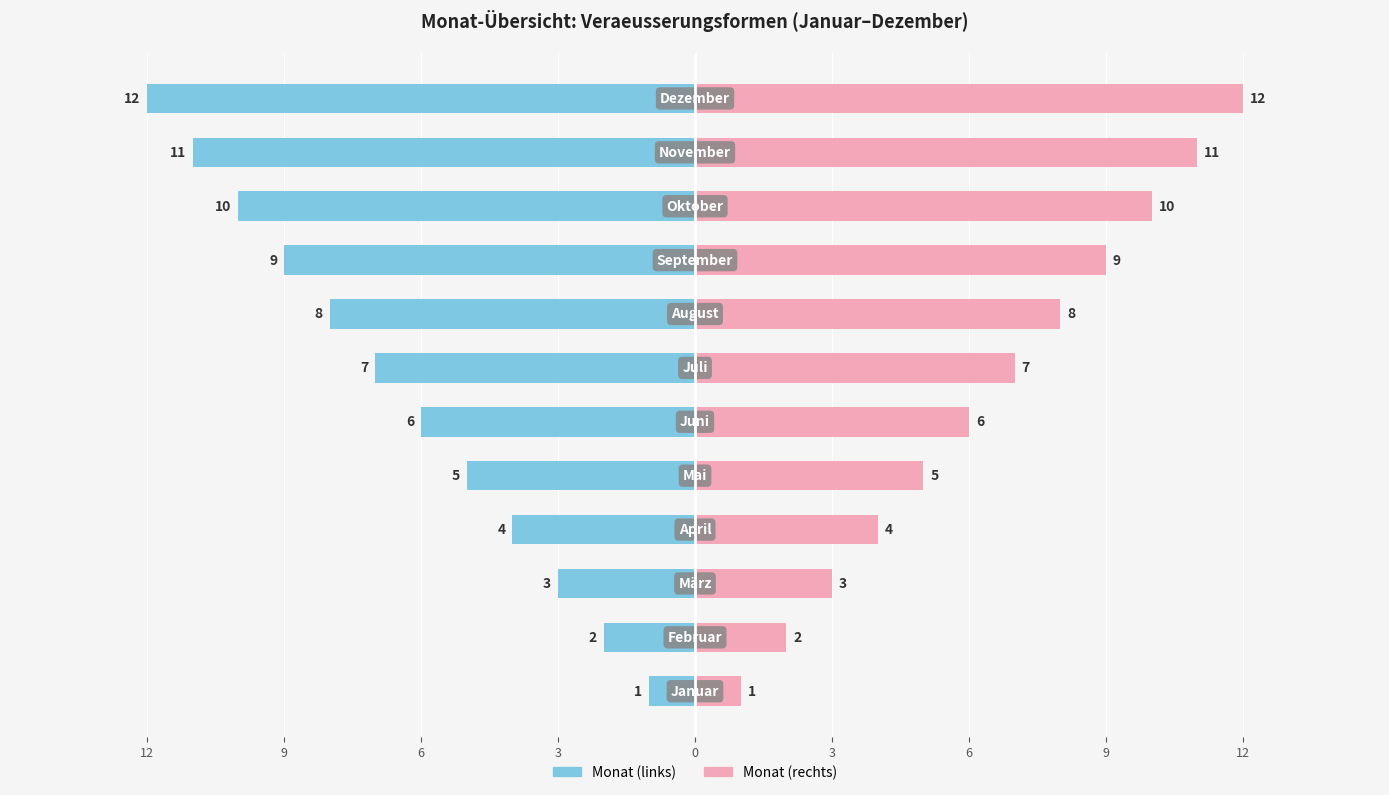

Reading right to left, what are all the values shown in this chart?

Monat (links): -12	-11	-10	-9	-8	-7	-6	-5	-4	-3	-2	-1
Monat (rechts): 12	11	10	9	8	7	6	5	4	3	2	1